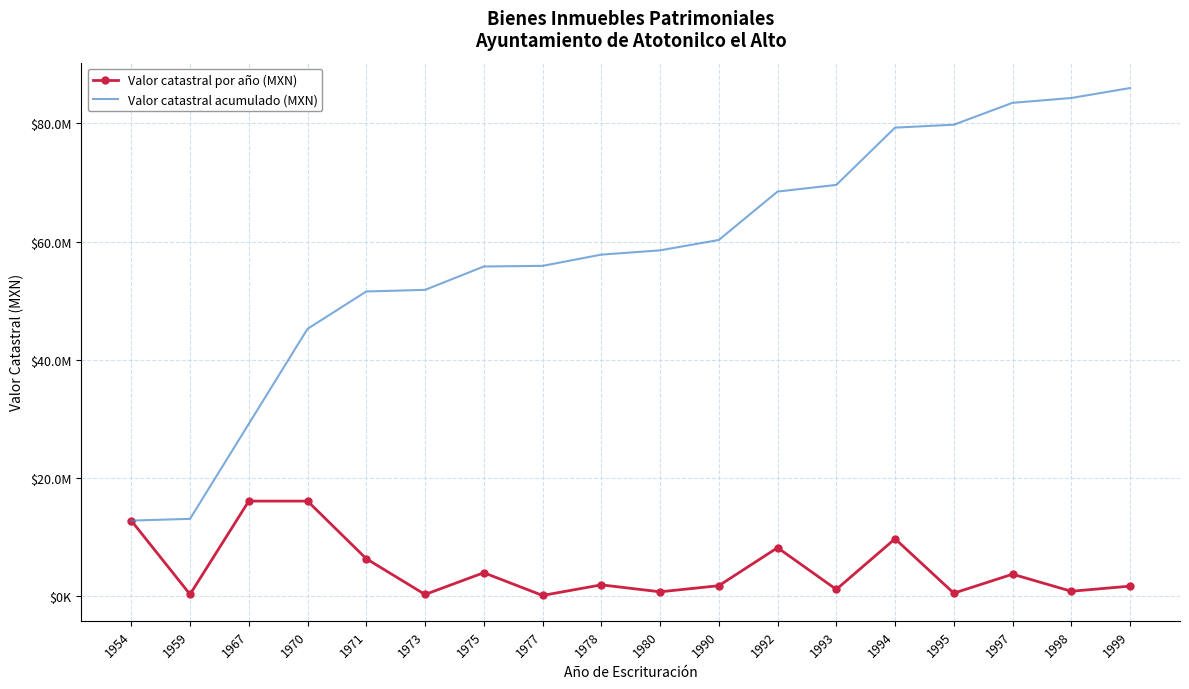

What is the average value of the Valor catastral por año (MXN) series?

4777395.3